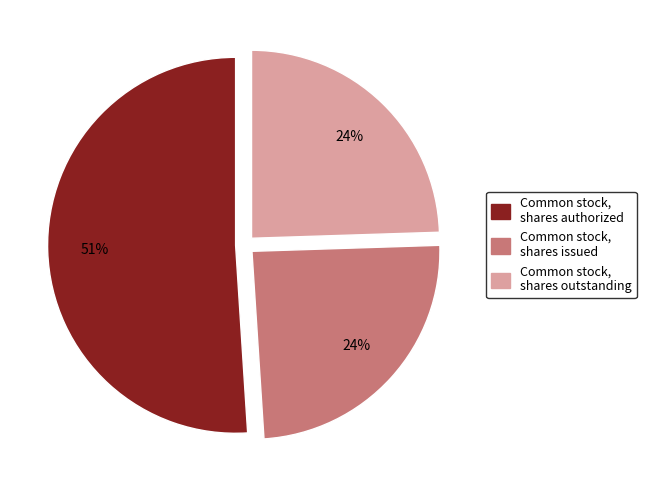

To the nearest percent, what is the difference between the largest and smallest slice percentages?

27%